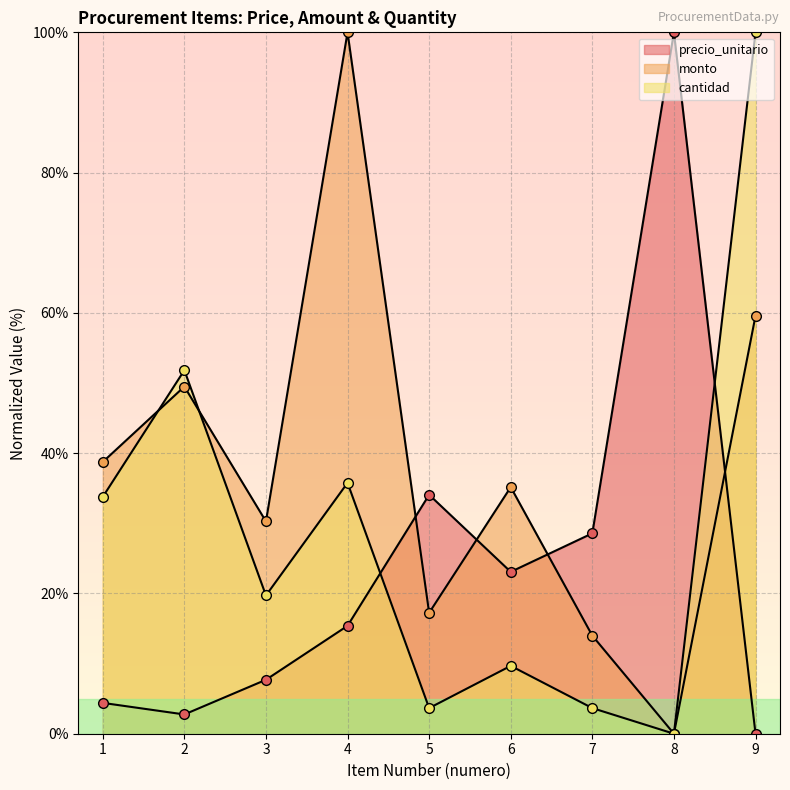

What value does the precio_unitario series have at 2?

2.7